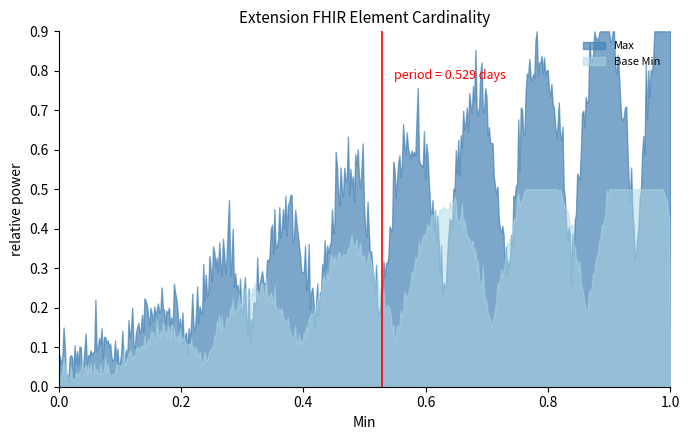

At how many categories does at least one series exceed 0?

500